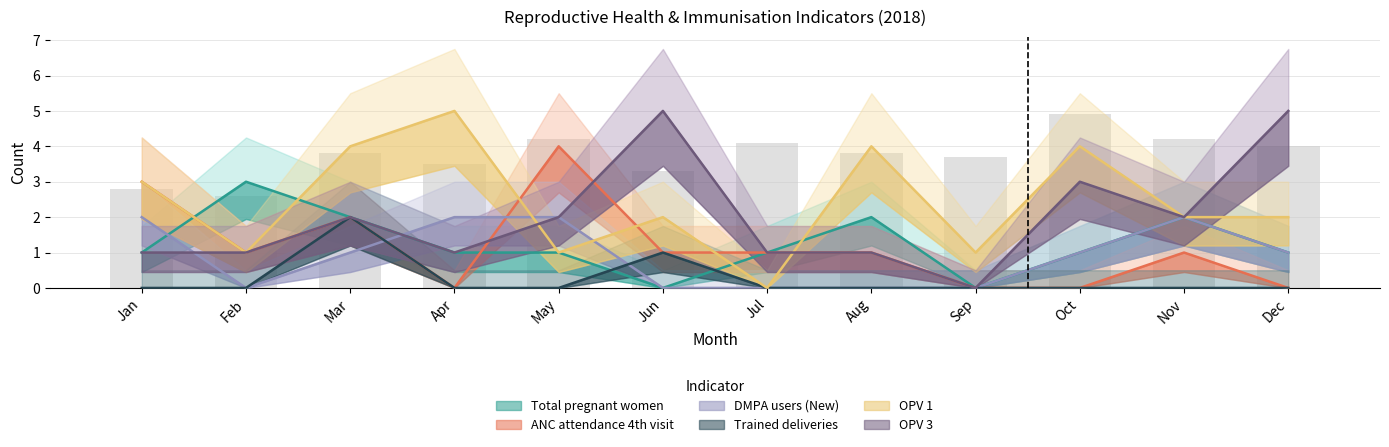

What is the value of the Total pregnant women bar at the 1st from the left?

1